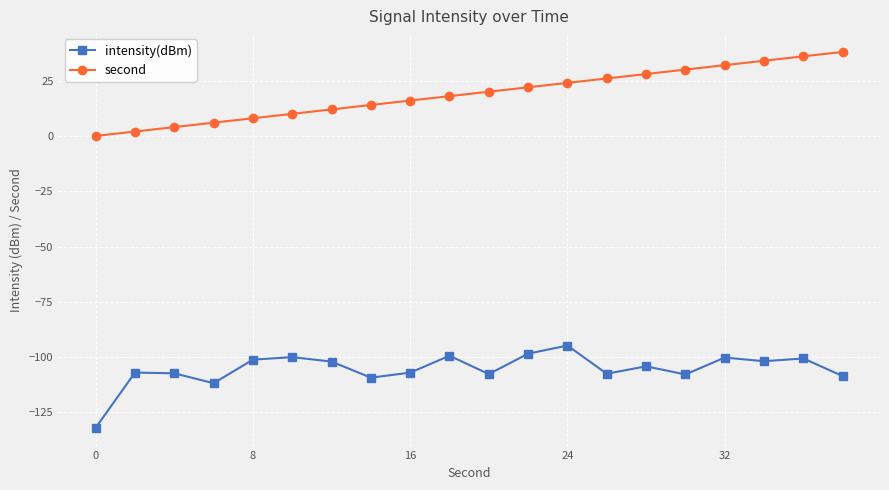

What is the difference between the maximum and minimum values in the second series?

38.0